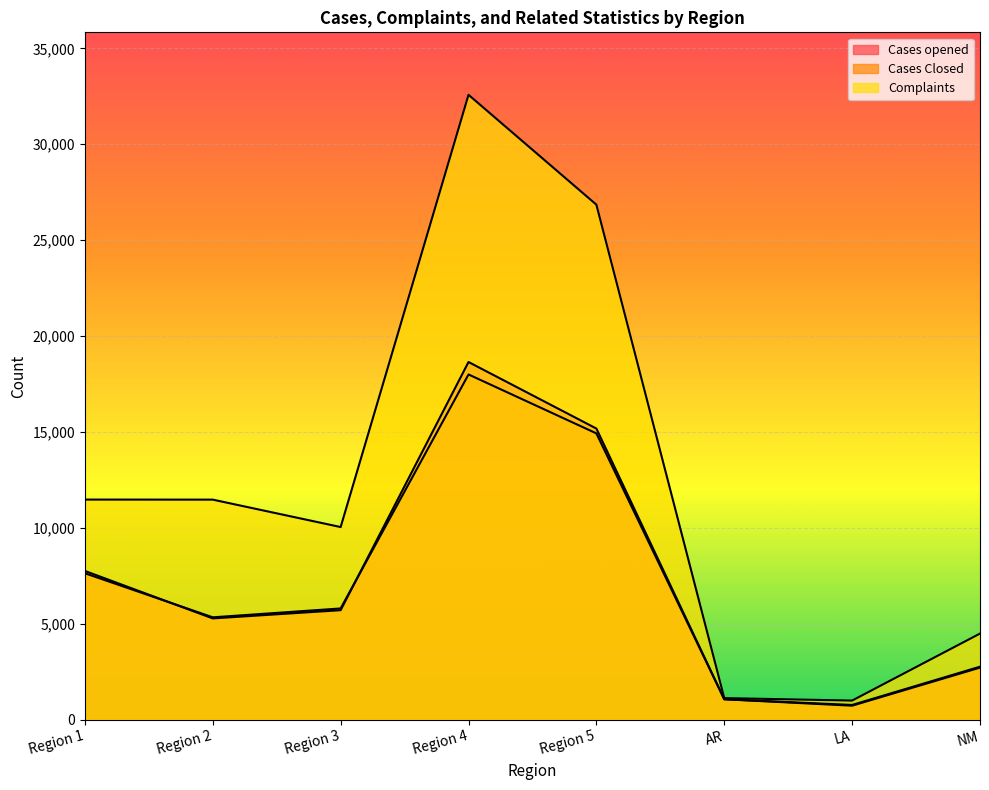

True or false: Cases Closed has a value of 8510 at Region 2.

False